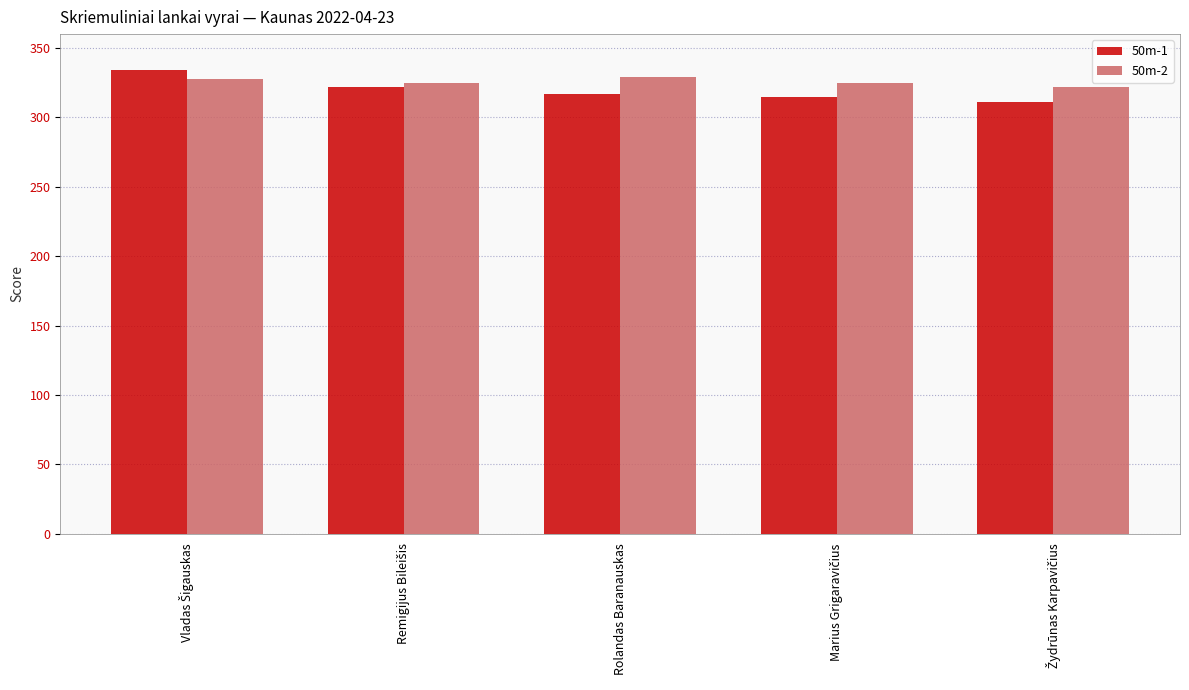

What is the value of the 50m-2 bar at the 2nd from the left?

325